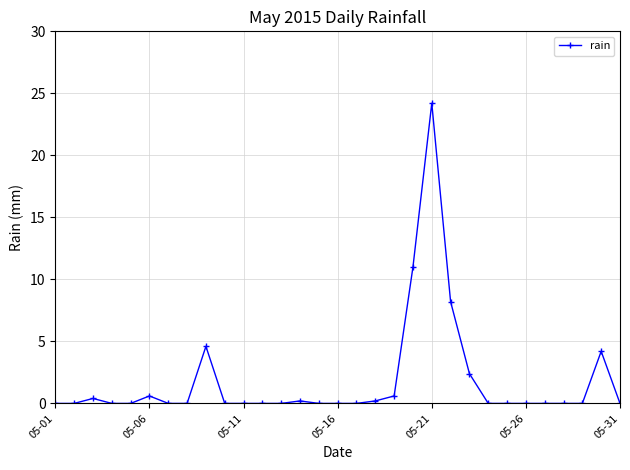

What is the greatest value displayed?

24.2